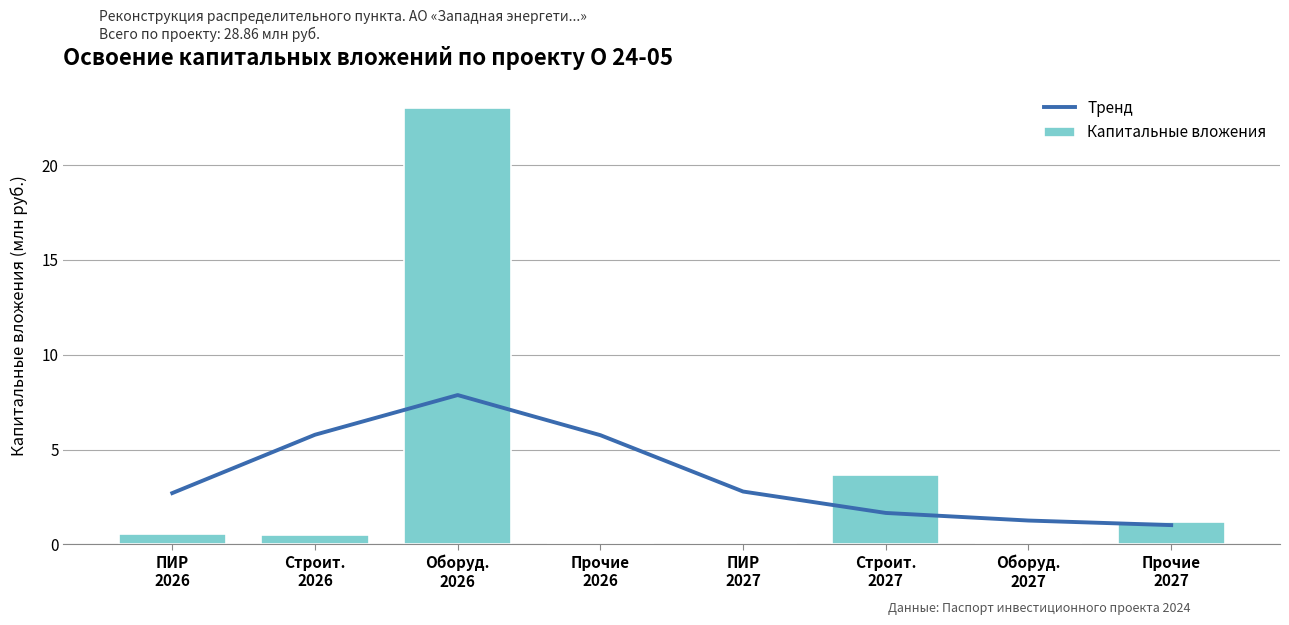

Count the number of categories in the chart.

8